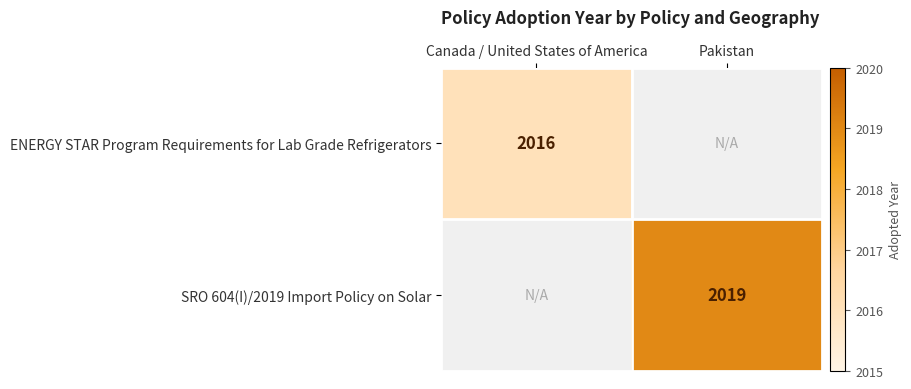

How many distinct data groups are displayed?

2